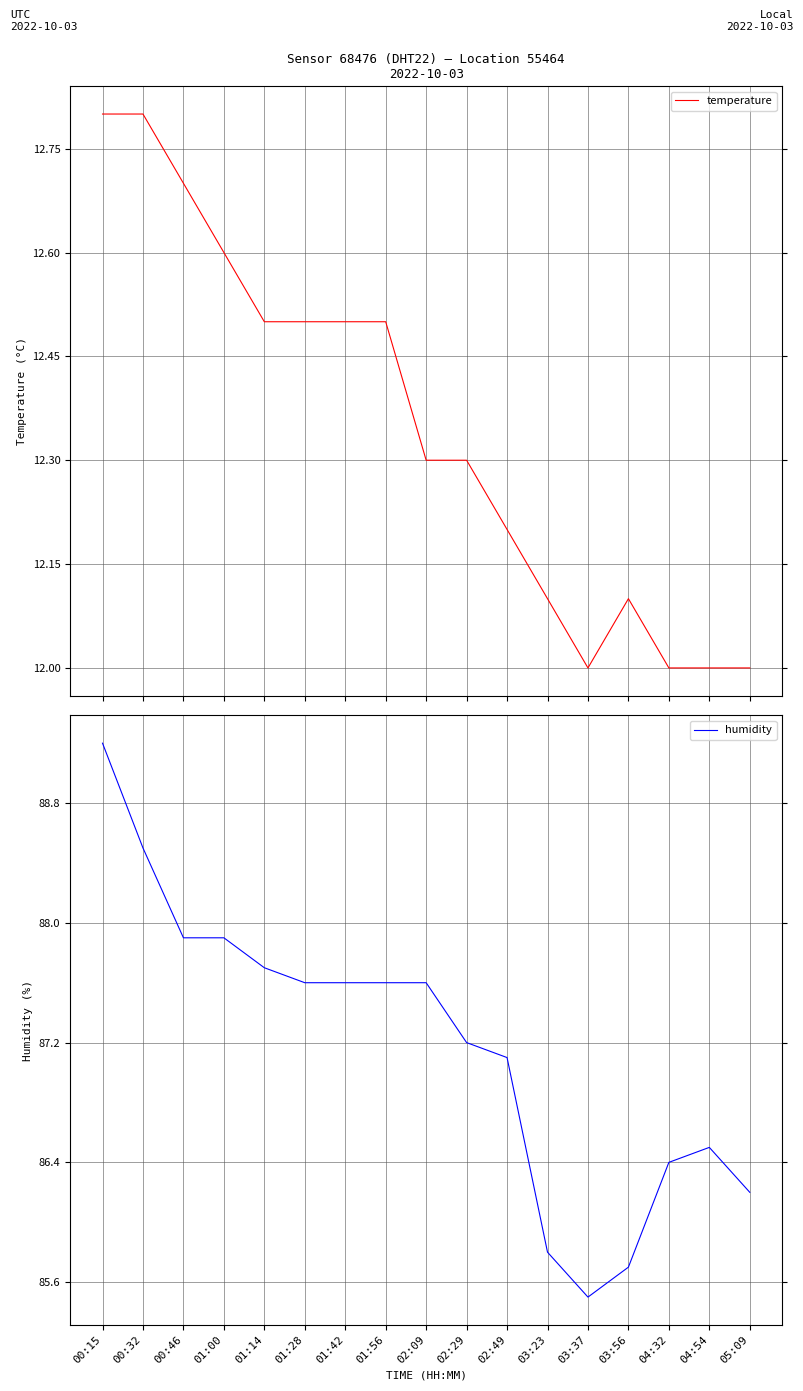

What is the difference between the second highest and second lowest values in the humidity series?

2.8